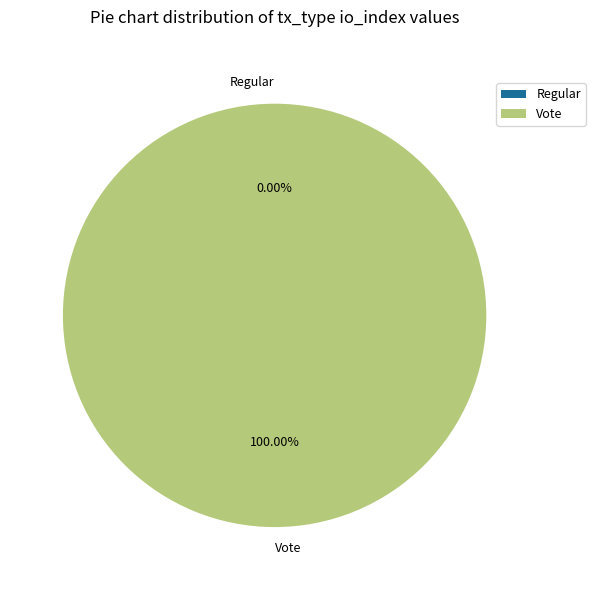

Is it true that Vote is 88% of the pie?

False